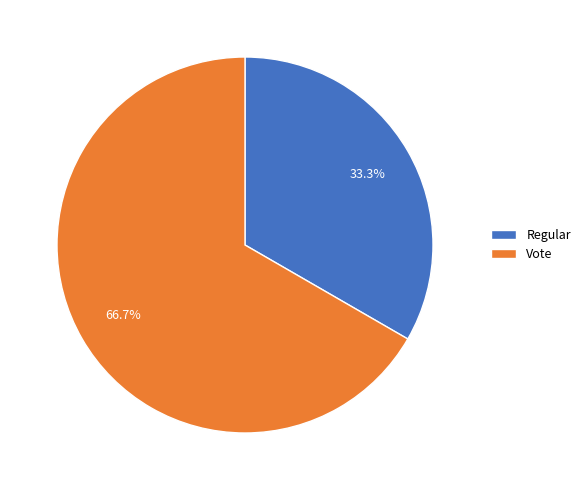

Count the number of slices in the pie.

2